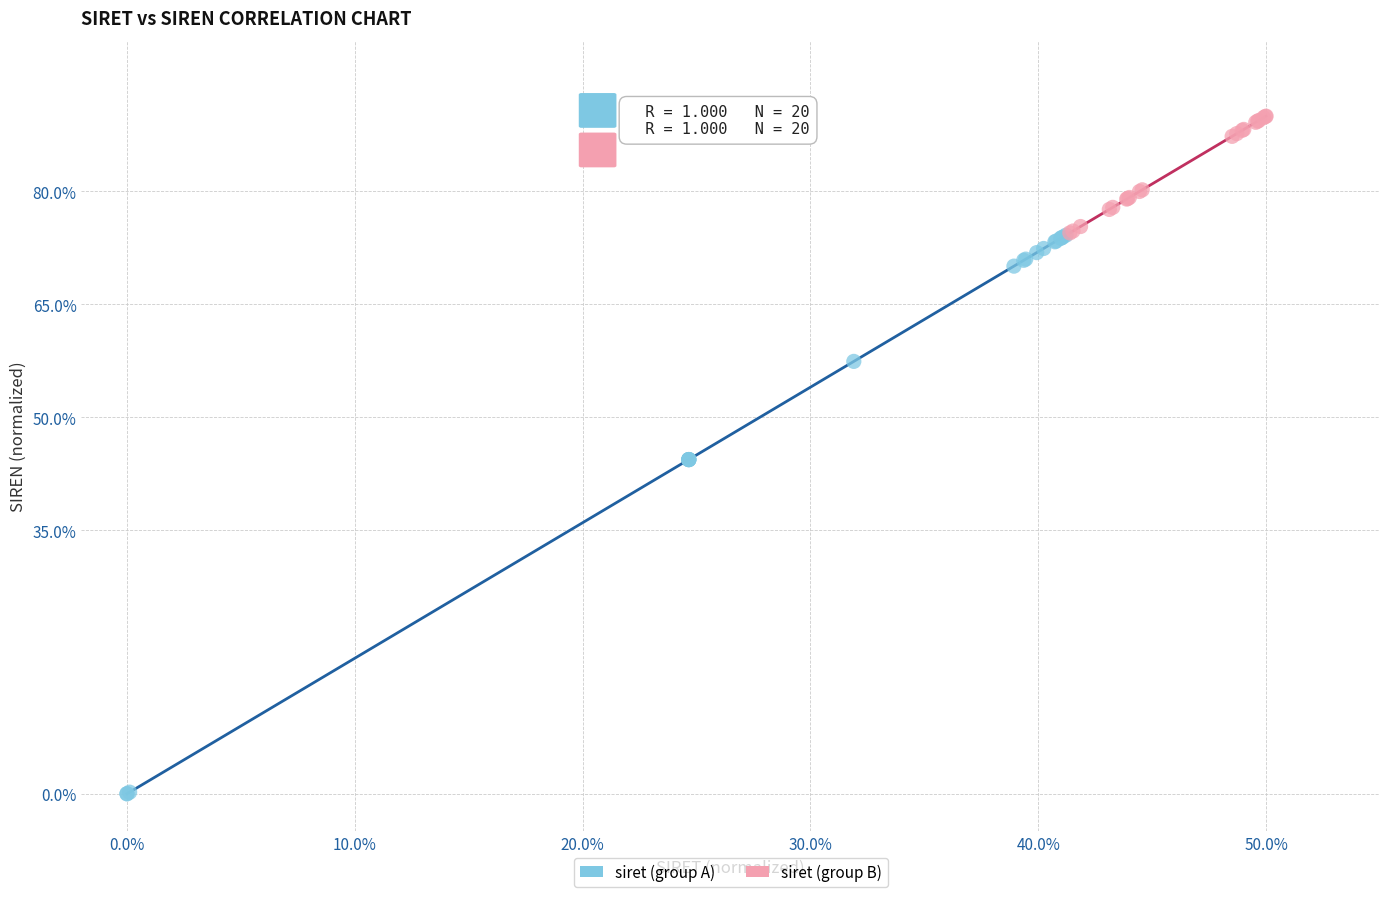

Which series has the largest Y range (max minus min)?

siret (group A)